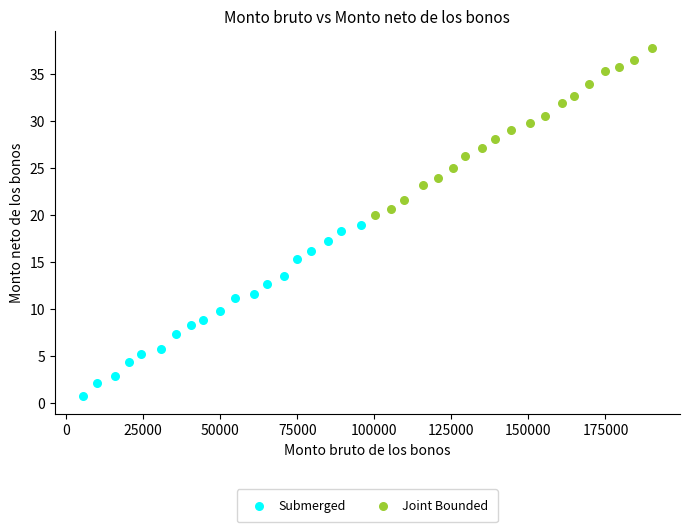

Which series contains the highest Y value?

Joint Bounded